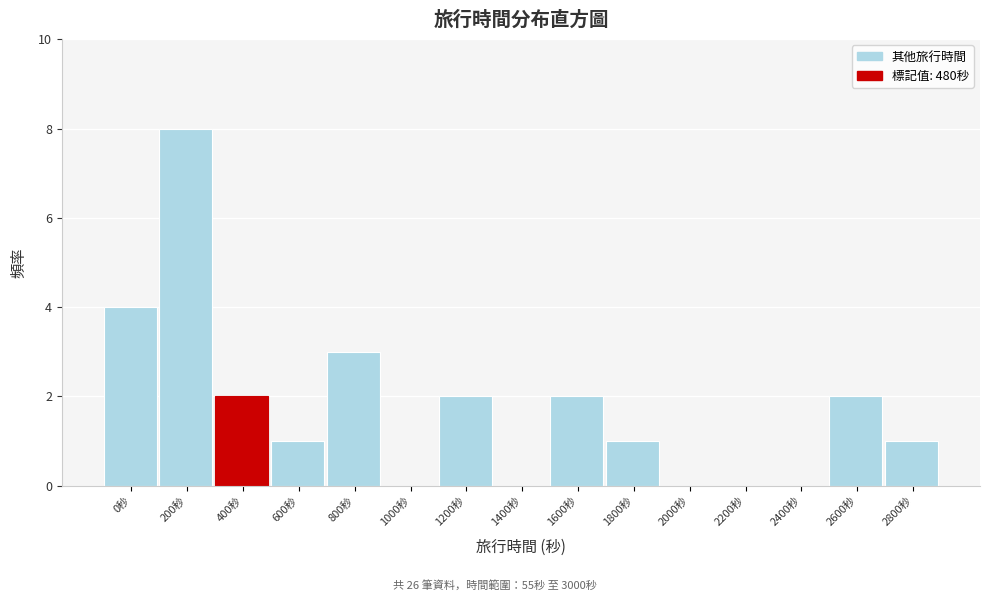

Reading left to right, what are all the values shown in this chart?

0秒=4	200秒=8	400秒=2	600秒=1	800秒=3	1000秒=0	1200秒=2	1400秒=0	1600秒=2	1800秒=1	2000秒=0	2200秒=0	2400秒=0	2600秒=2	2800秒=1